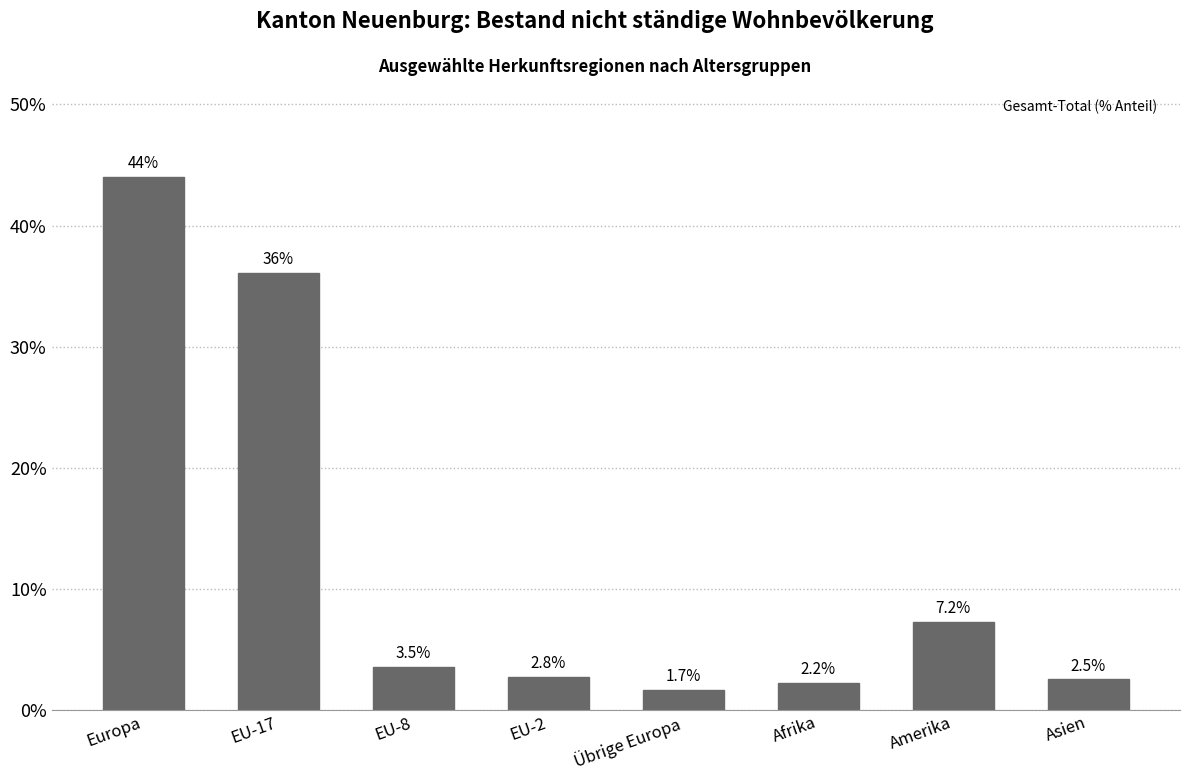

Reading right to left, what are all the values shown in this chart?

Asien=2.5	Amerika=7.2	Afrika=2.2	Übrige Europa=1.7	EU-2=2.8	EU-8=3.5	EU-17=36.1	Europa=44.0